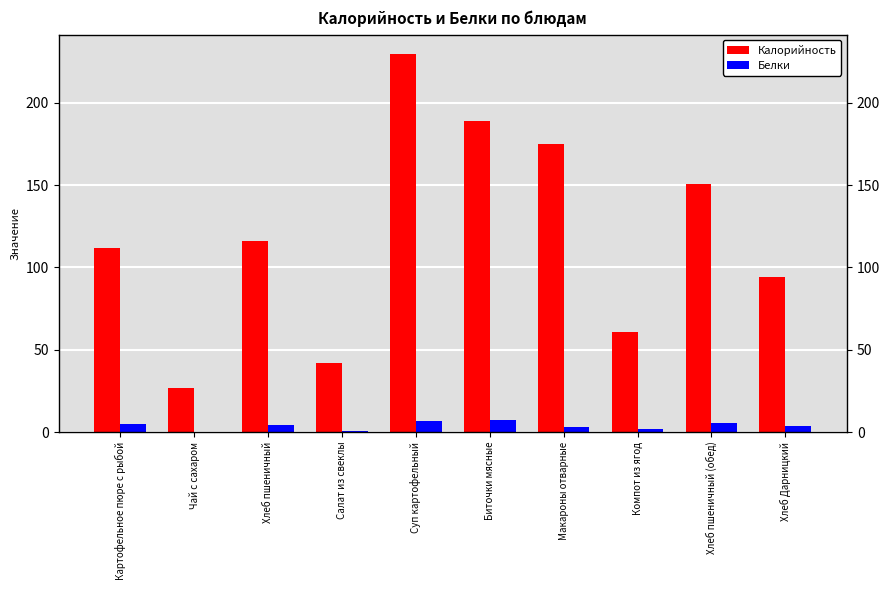

Is the value of Калорийность at Хлеб Дарницкий greater than the value of Белки at Компот из ягод?

Yes